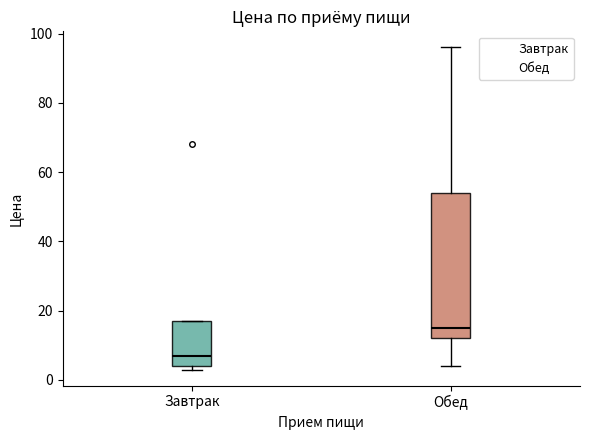

Which box is the tallest, from its lower edge to its upper edge?

Обед